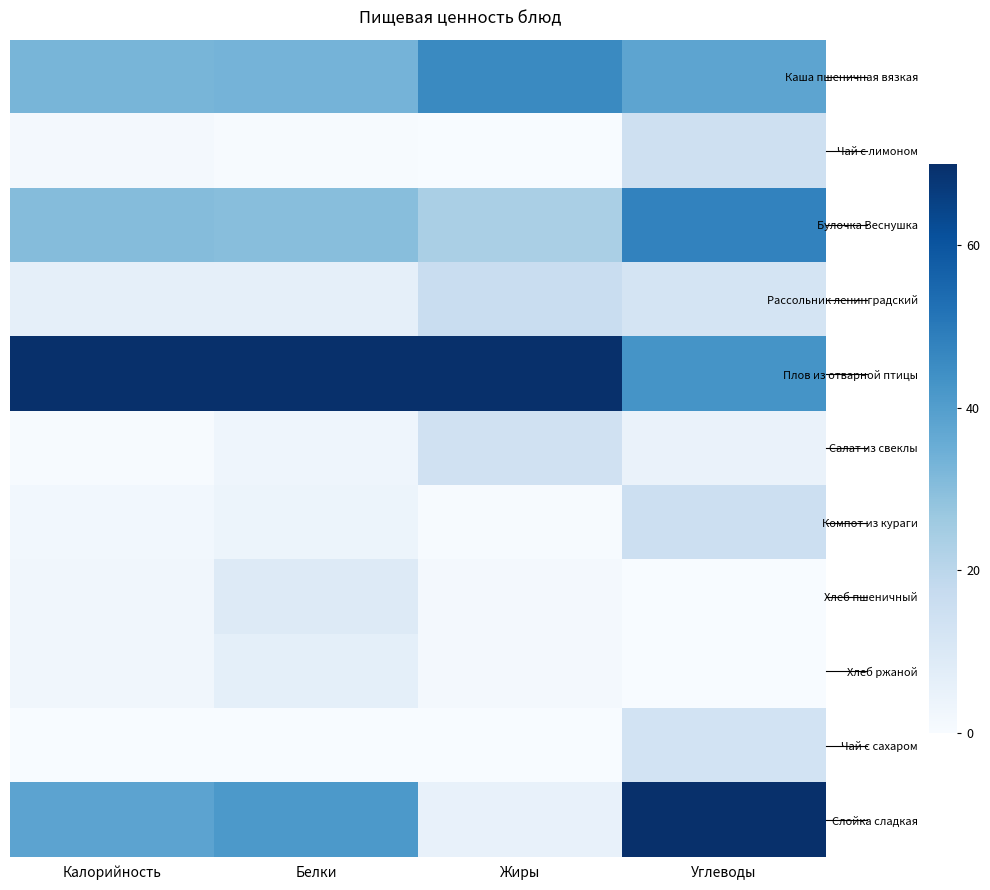

Reading left to right, transcribe all the data shown in this chart.

Каша пшеничная вязкая: Калорийность=32.7	Белки=33.1	Жиры=45.8	Углеводы=37.8
Чай с лимоном: Калорийность=1.2	Белки=0.4	Жиры=0.0	Углеводы=14.7
Булочка Веснушка: Калорийность=30.5	Белки=29.9	Жиры=23.6	Углеводы=47.7
Рассольник ленинградский: Калорийность=6.1	Белки=6.3	Жиры=16.2	Углеводы=12.5
Плов из отварной птицы: Калорийность=70.0	Белки=70.0	Жиры=70.0	Углеводы=43.1
Салат из свеклы: Калорийность=0.5	Белки=3.3	Жиры=13.9	Углеводы=4.4
Компот из кураги: Калорийность=2.0	Белки=3.8	Жиры=0.4	Углеводы=15.2
Хлеб пшеничный: Калорийность=2.5	Белки=9.1	Жиры=1.2	Углеводы=0.0
Хлеб ржаной: Калорийность=2.3	Белки=6.4	Жиры=1.3	Углеводы=0.1
Чай с сахаром: Калорийность=0.0	Белки=0.0	Жиры=0.0	Углеводы=13.1
Слойка сладкая: Калорийность=38.1	Белки=41.3	Жиры=5.0	Углеводы=70.0